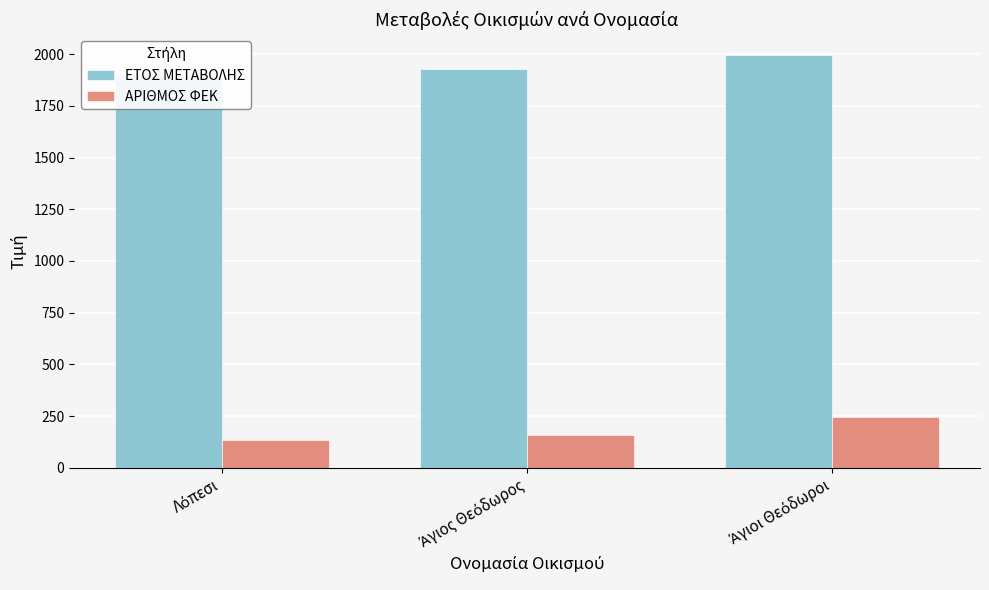

What value does the ΑΡΙΘΜΟΣ ΦΕΚ series have at Άγιος Θεόδωρος?

156